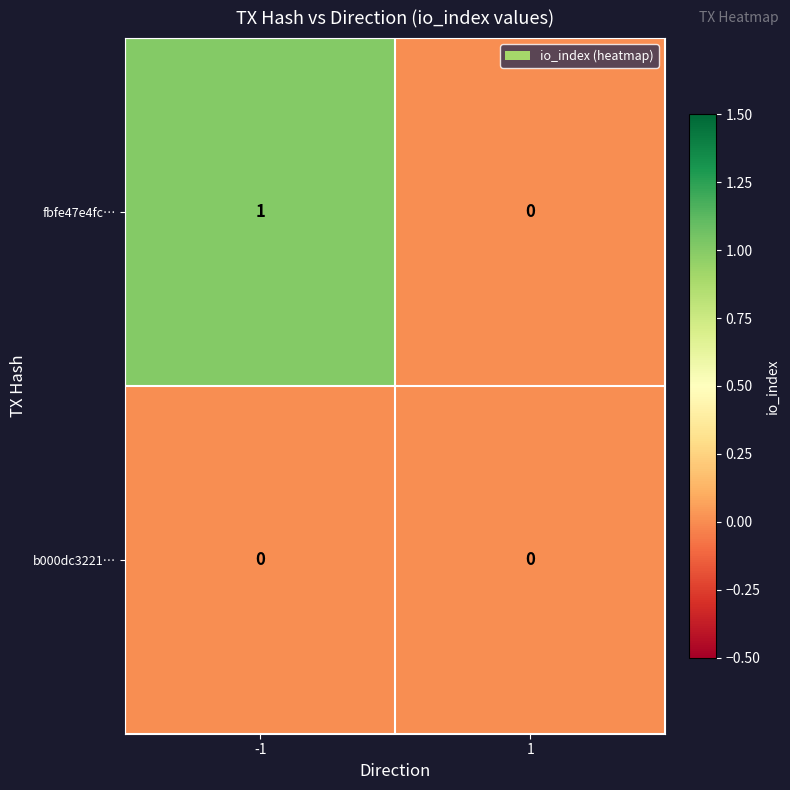

Which label corresponds to the largest value in the chart?

-1